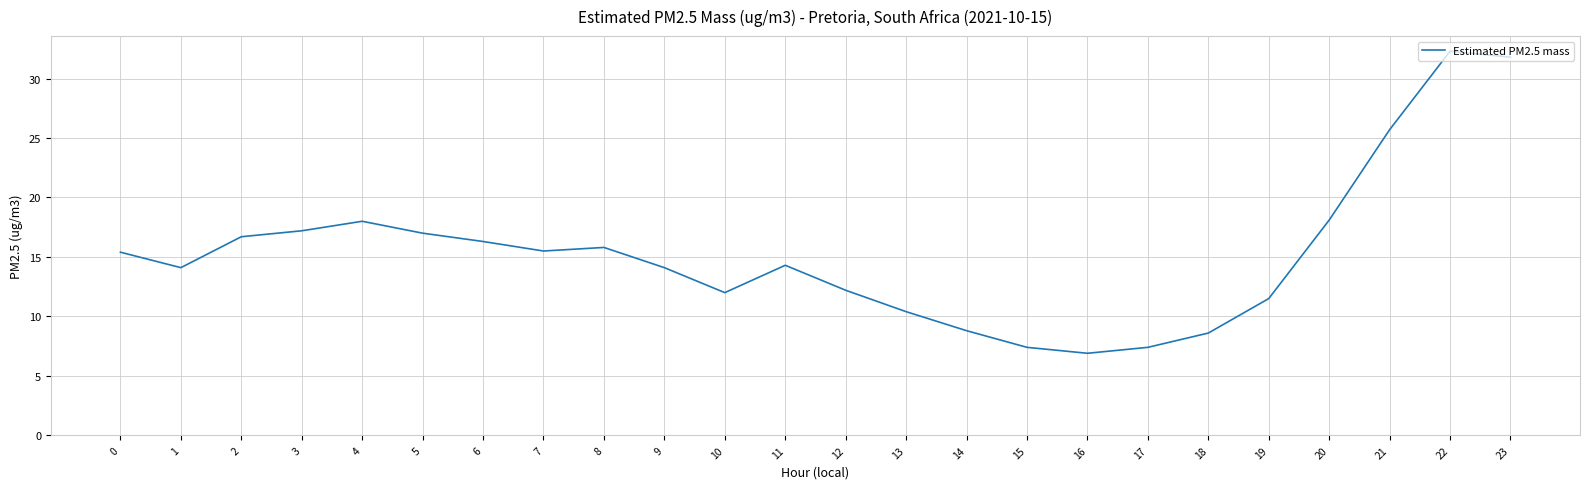

Between 6 and 10, which is larger?

6